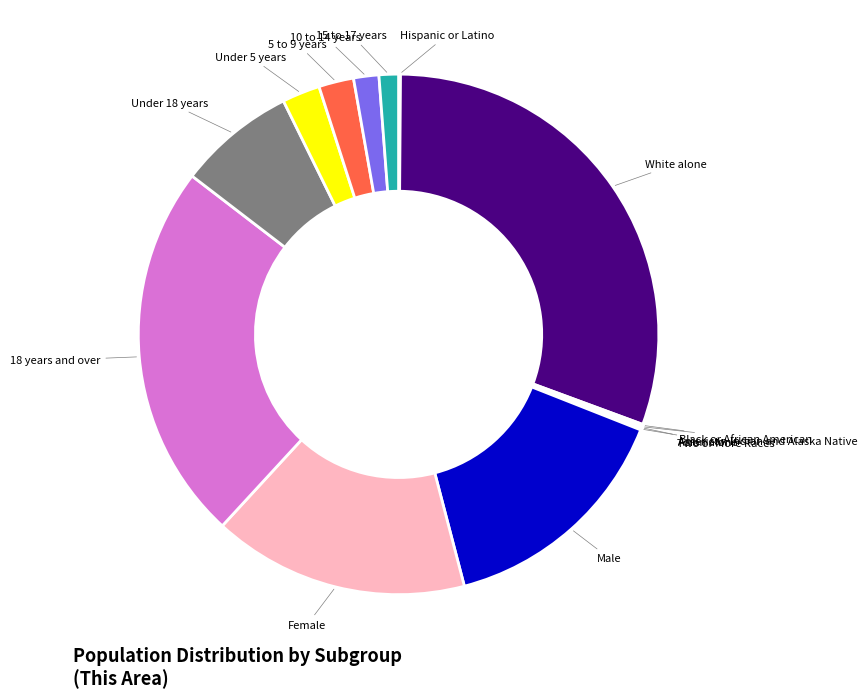

Is it true that White alone is 31% of the pie?

True